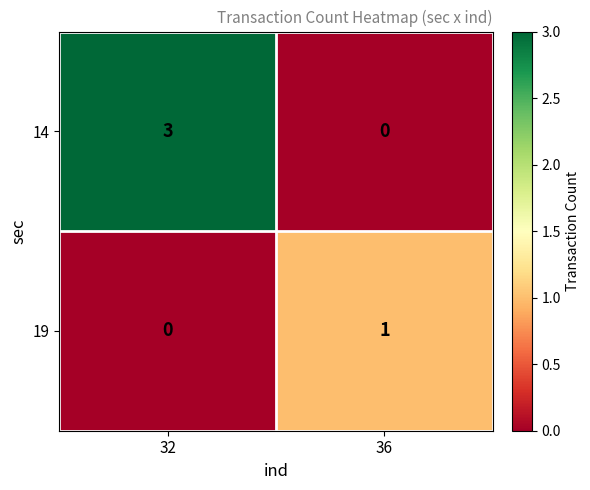

Reading left to right, what are all the values shown in this chart?

14: 3	0
19: 0	1